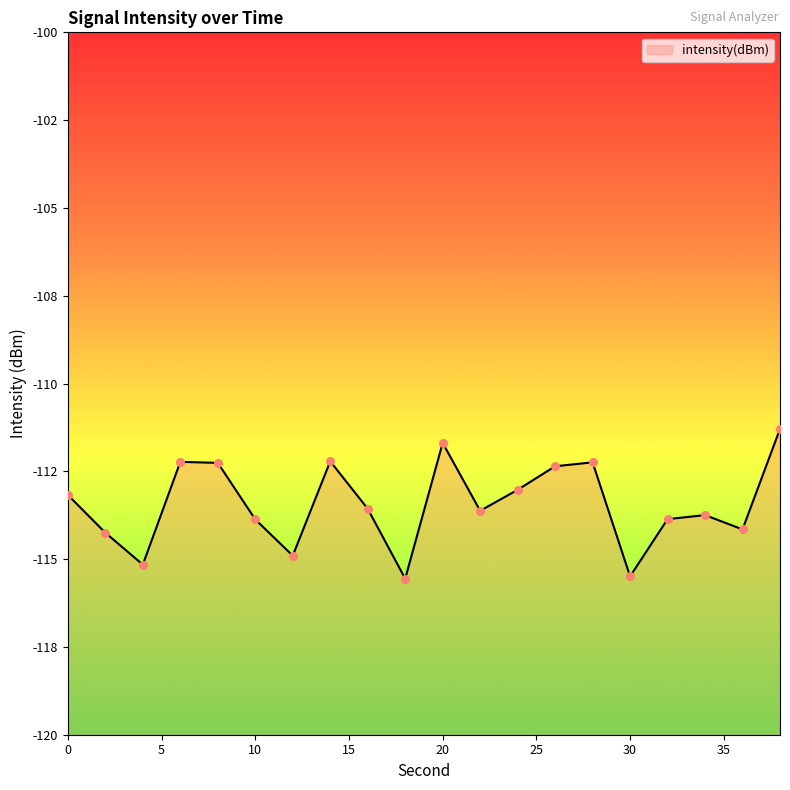

What is the change in value from 2 to 22?

+0.6